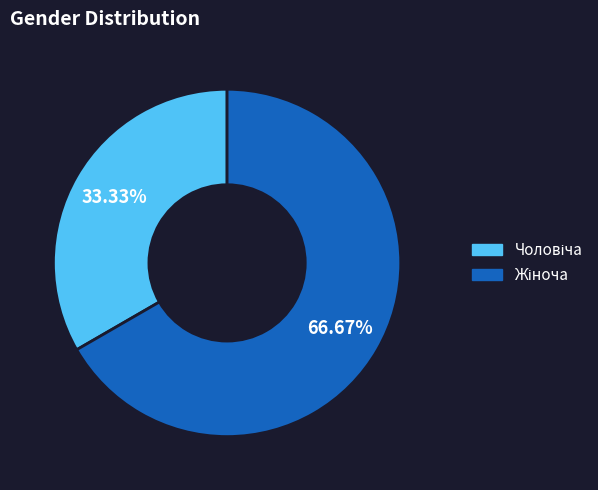

Does any single category account for the majority?

Yes